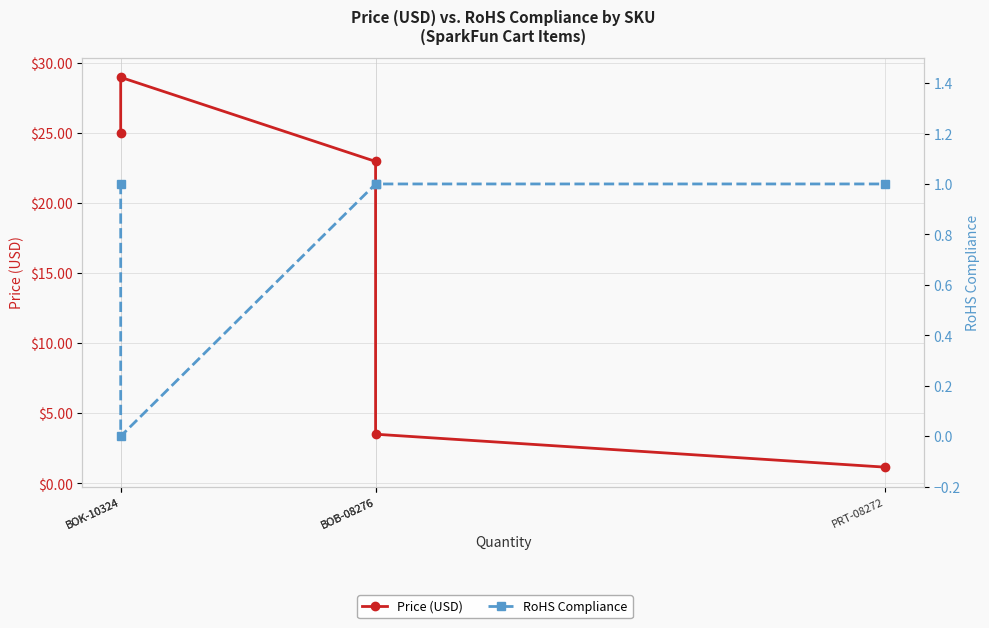

What is the sum of all RoHS Compliance values?

4.0